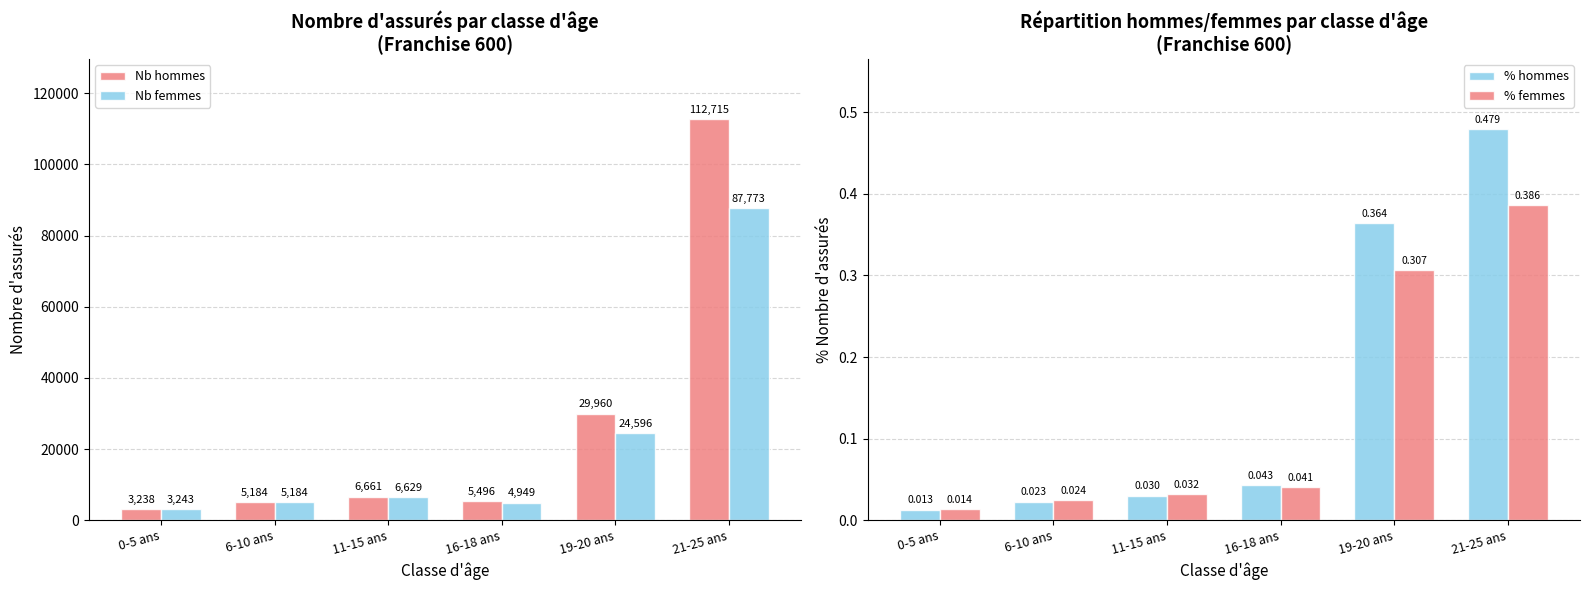

Reading right to left, extract all data points from this chart.

Nb hommes: 112714.5	29960.2	5495.6	6661.3	5183.6	3237.5
Nb femmes: 87772.8	24595.5	4949.4	6629.3	5183.9	3243.5
% hommes: 0.5	0.4	0.0	0.0	0.0	0.0
% femmes: 0.4	0.3	0.0	0.0	0.0	0.0